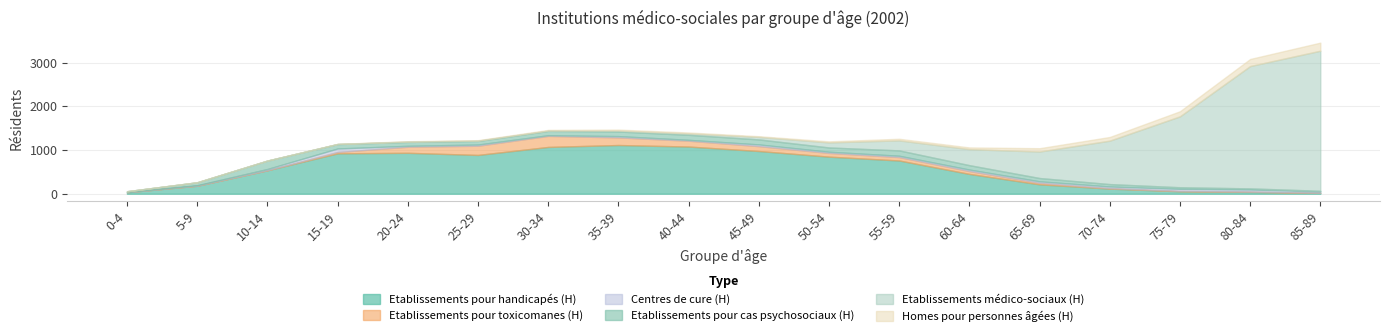

At which label is Homes pour personnes âgées (H) closest to 92?

70-74